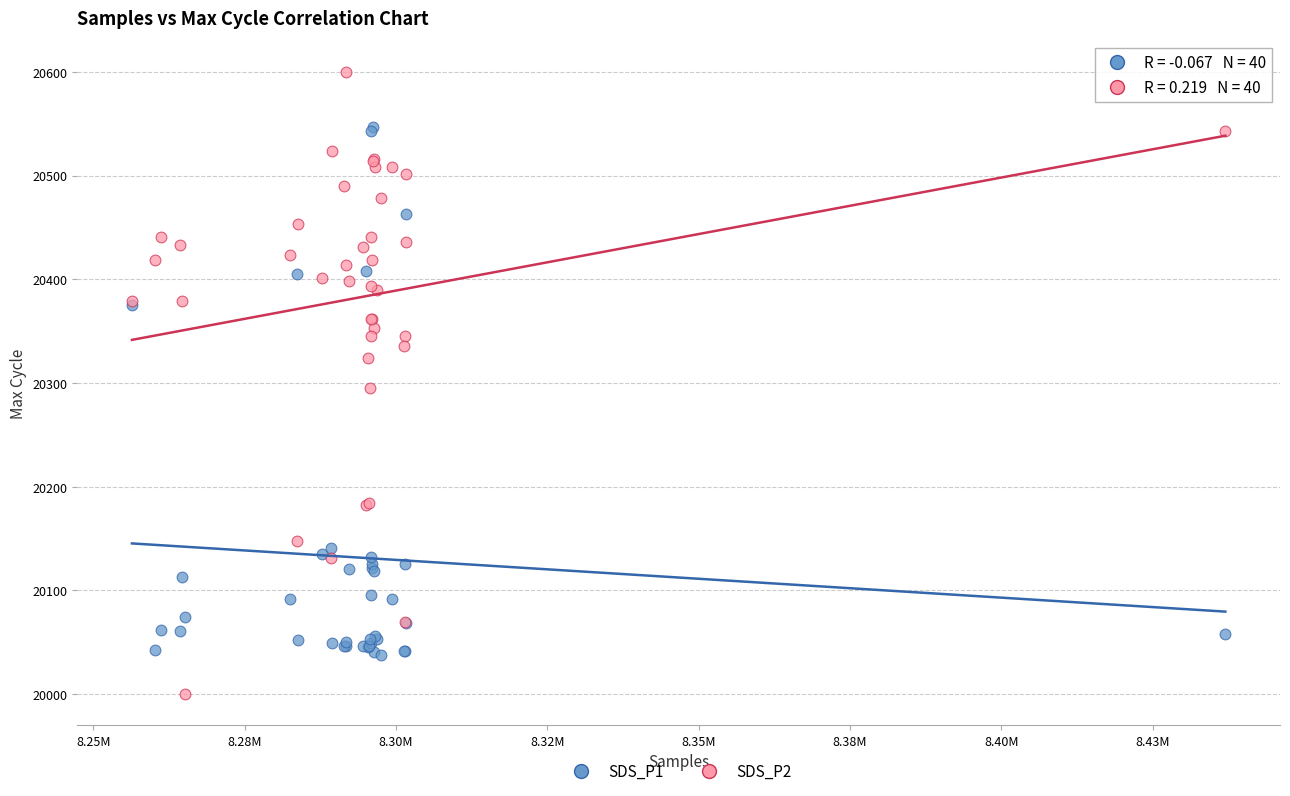

What are all the series names shown in the legend?

SDS_P1, SDS_P2